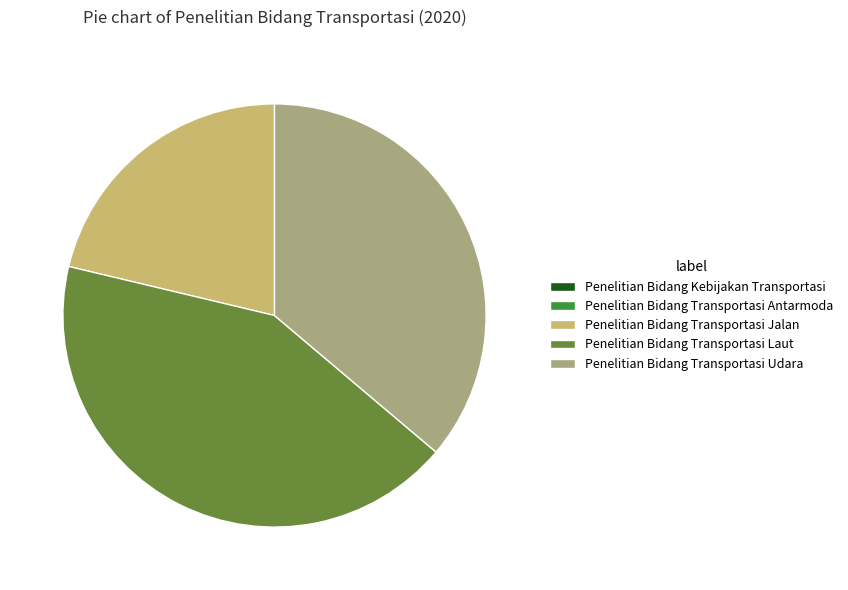

Does any single category account for the majority?

No